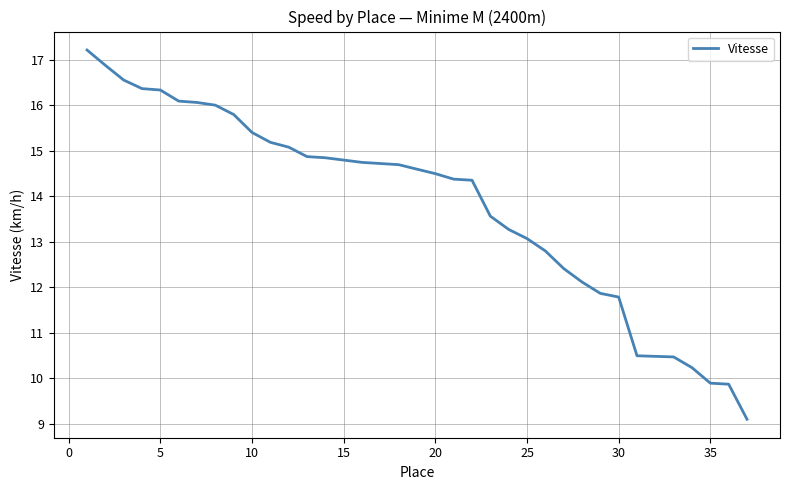

What is the difference between the maximum and minimum values?

8.1